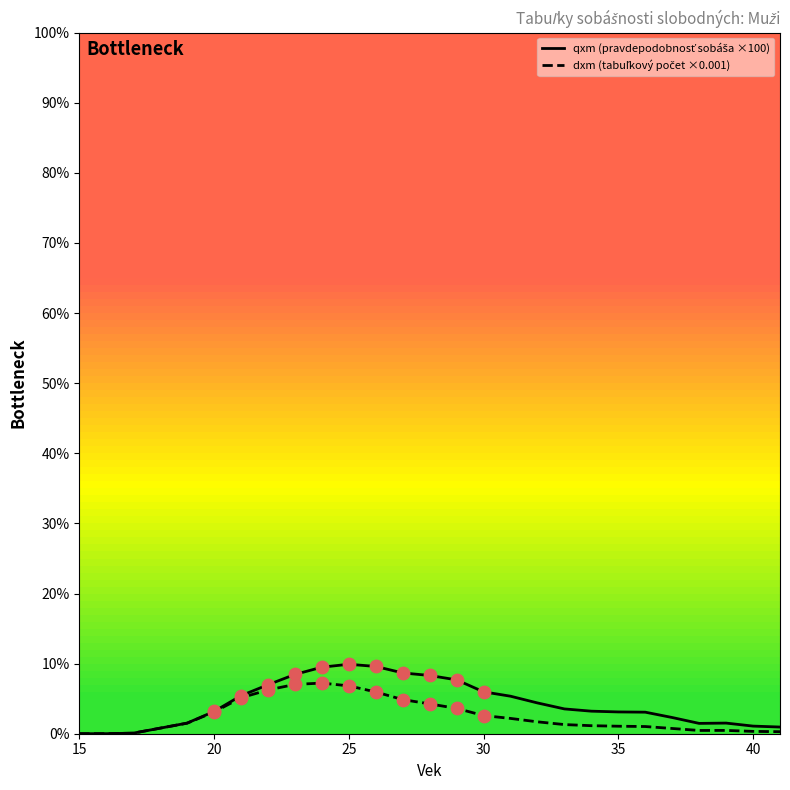

Does the chart have visible grid lines?

No